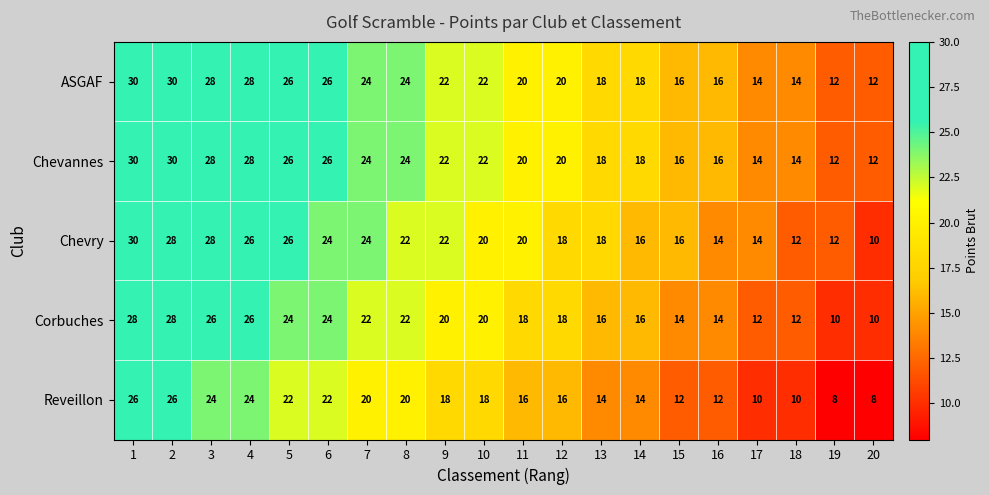

What is the highest value of the Corbuches series?

28